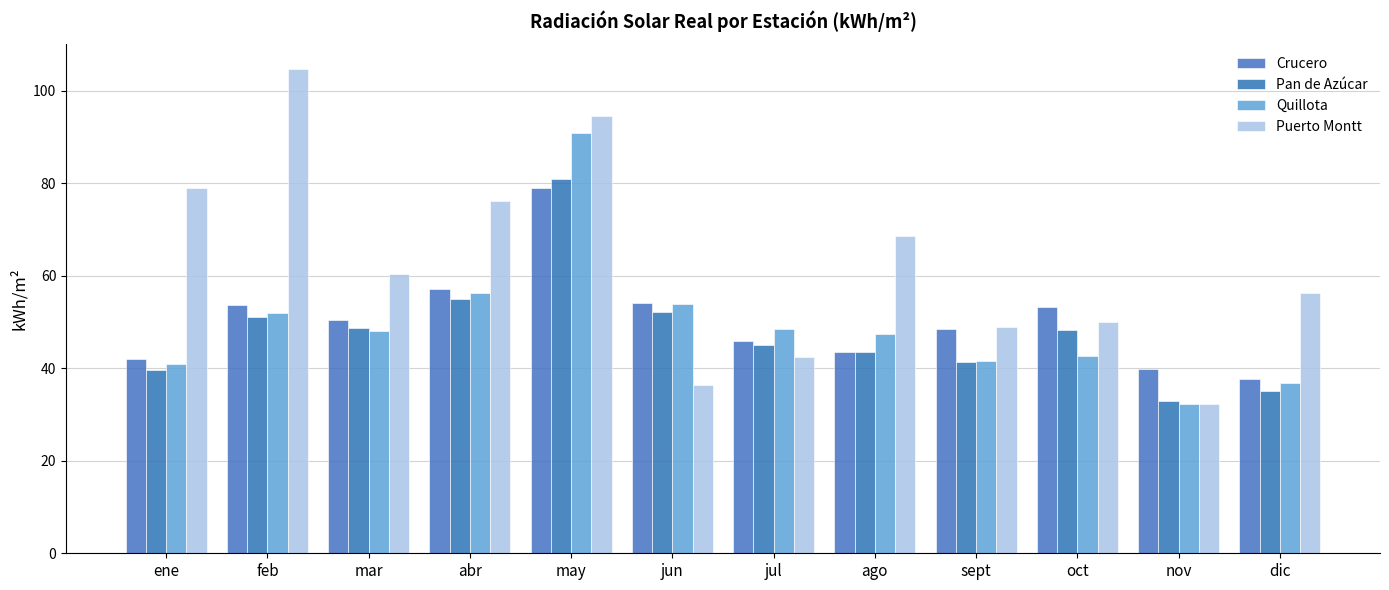

How many values in the Puerto Montt series exceed 60?

6